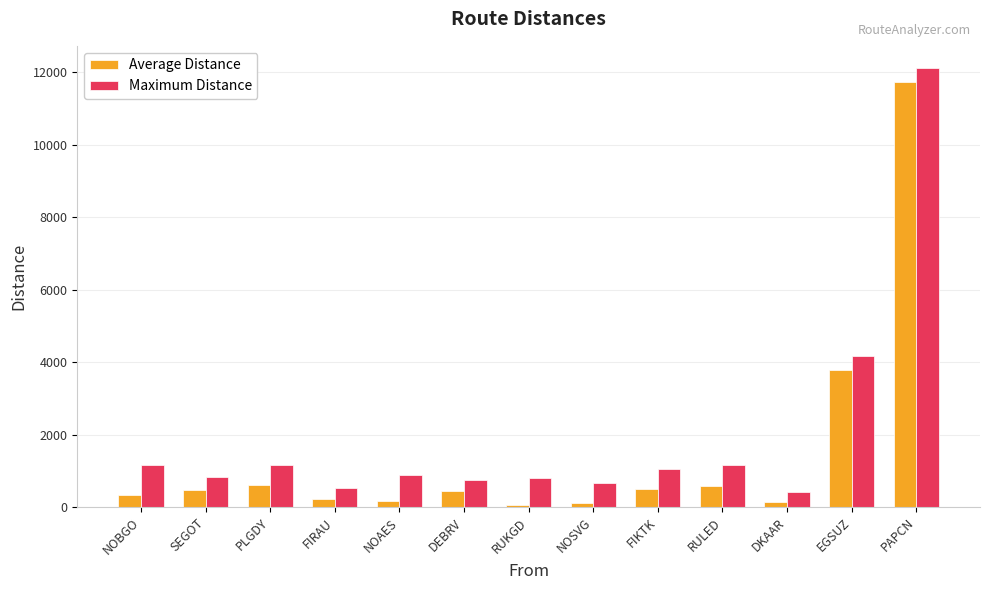

At which label is Average Distance closest to 5899?

EGSUZ